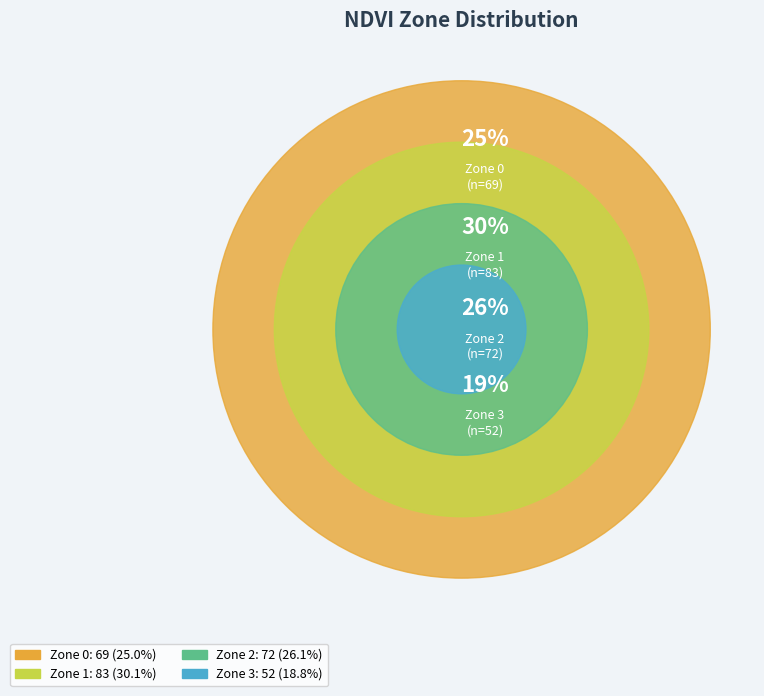

What percentage is the Zone 0 slice, to the nearest percent?

25%